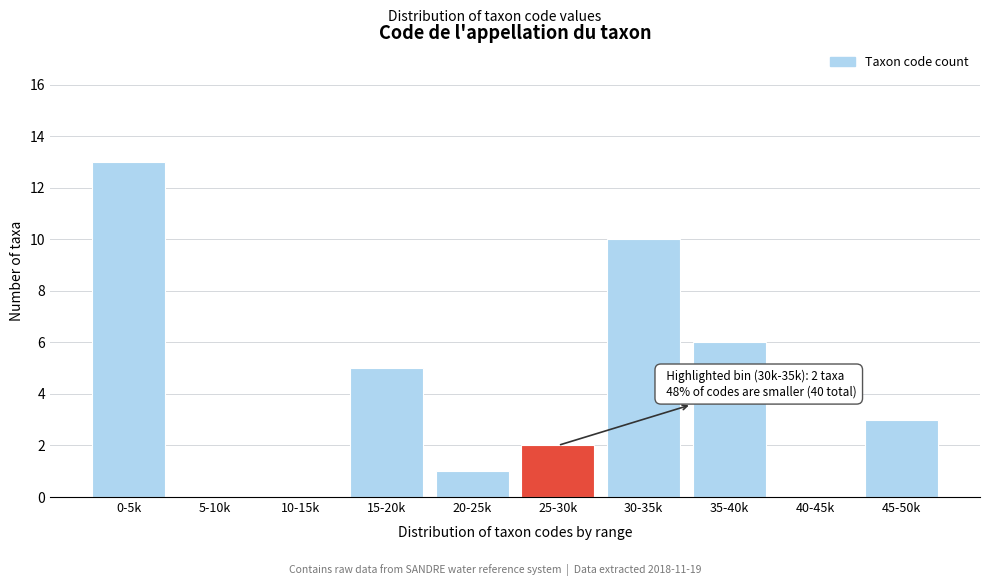

Reading left to right, transcribe all the data shown in this chart.

0-5k=13	5-10k=0	10-15k=0	15-20k=5	20-25k=1	25-30k=2	30-35k=10	35-40k=6	40-45k=0	45-50k=3